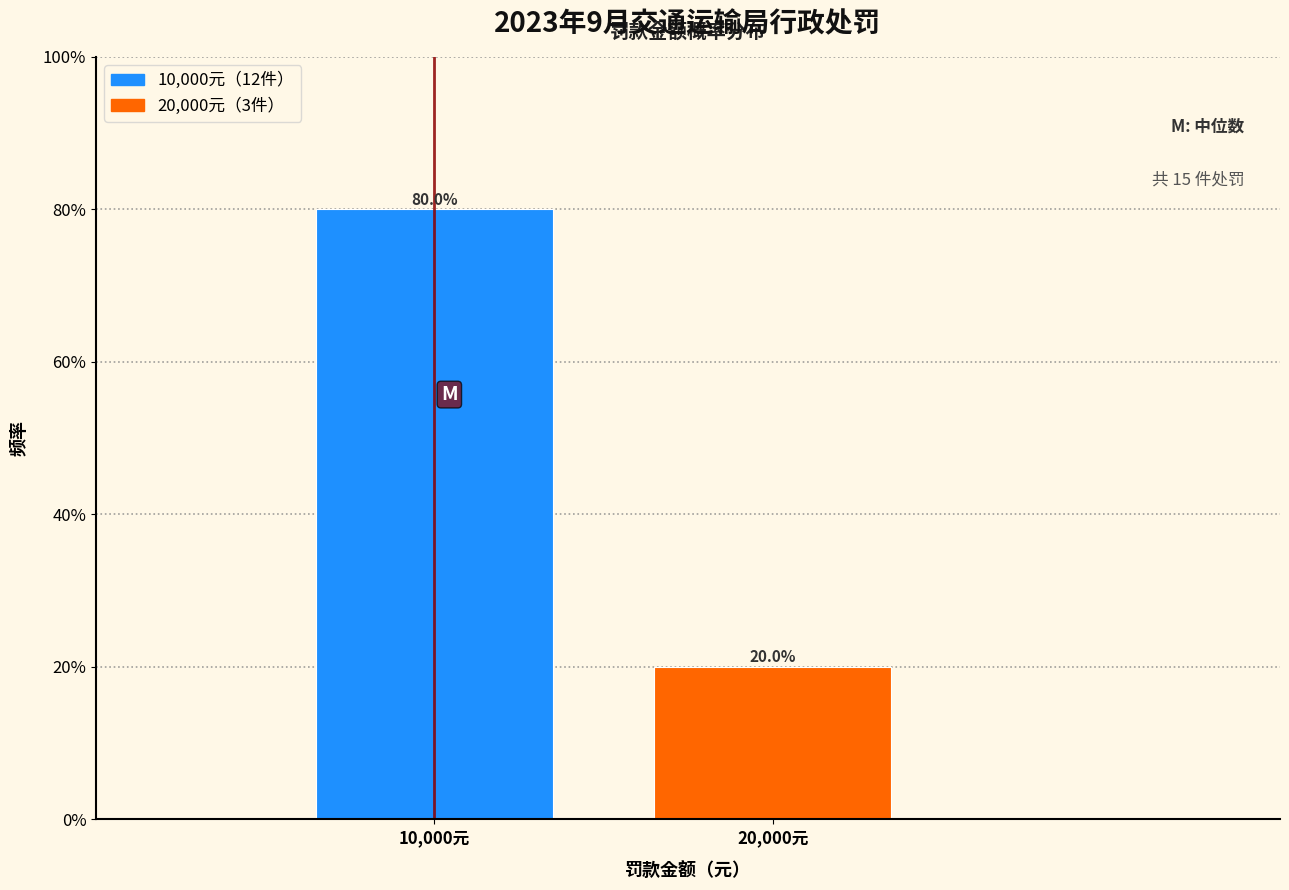

Are the bars horizontal?

No